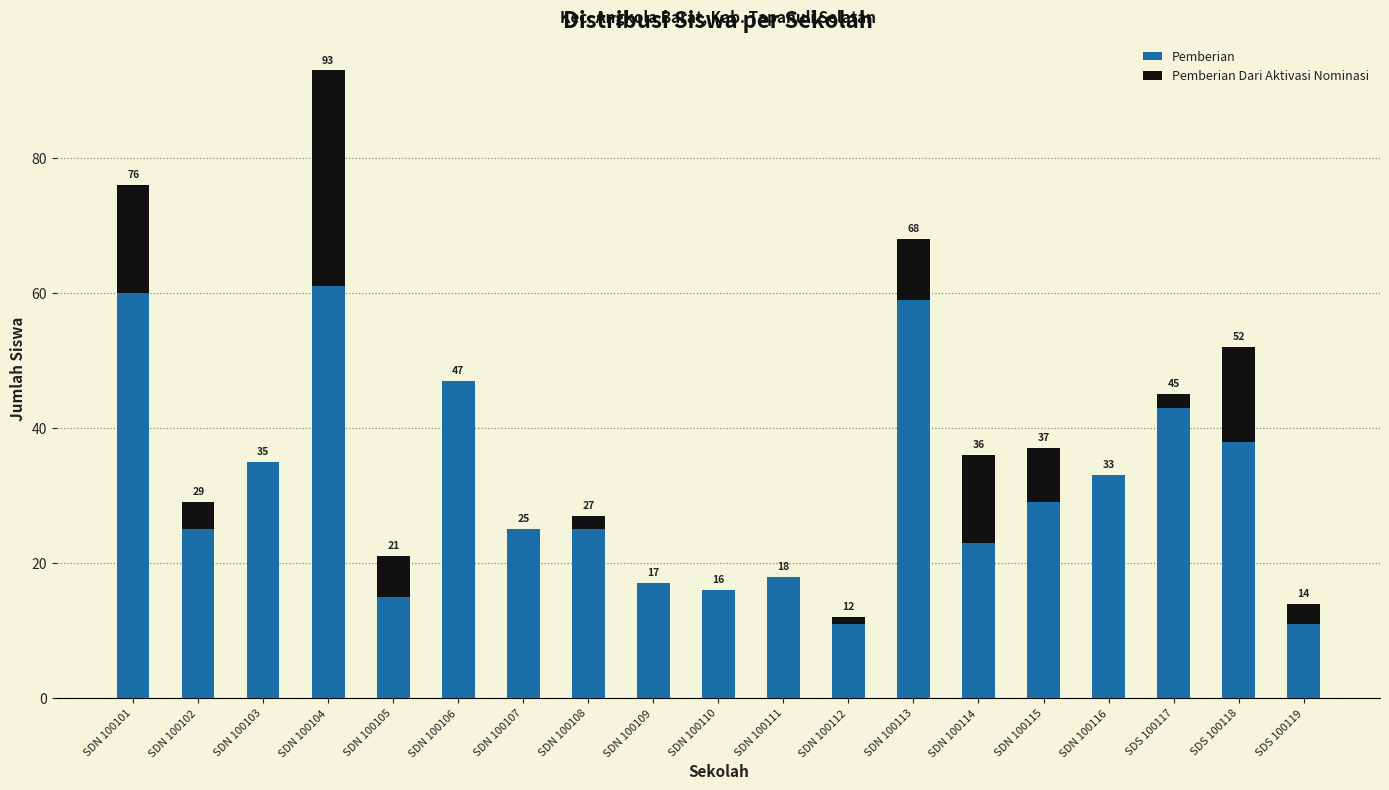

Where does the Pemberian Dari Aktivasi Nominasi series first go above 2?

SDN 100101